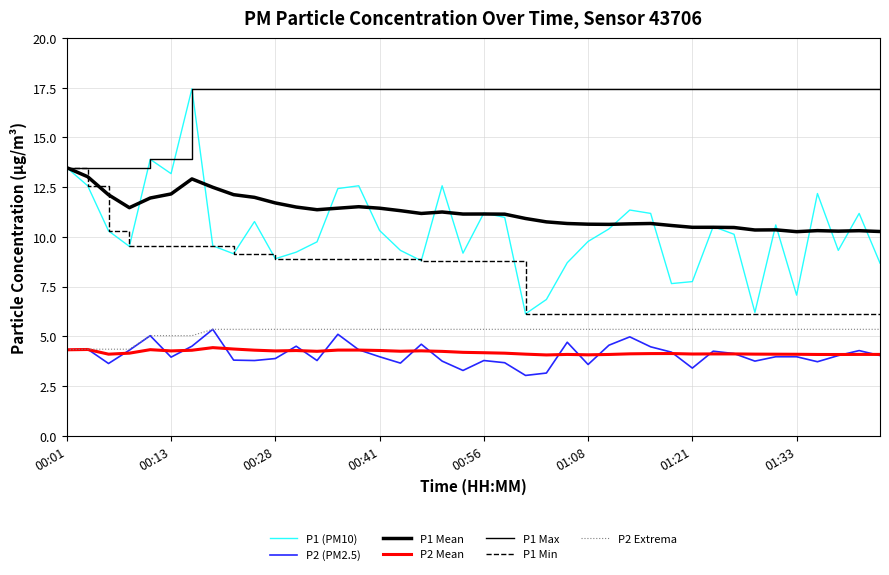

Does the chart have visible grid lines?

Yes